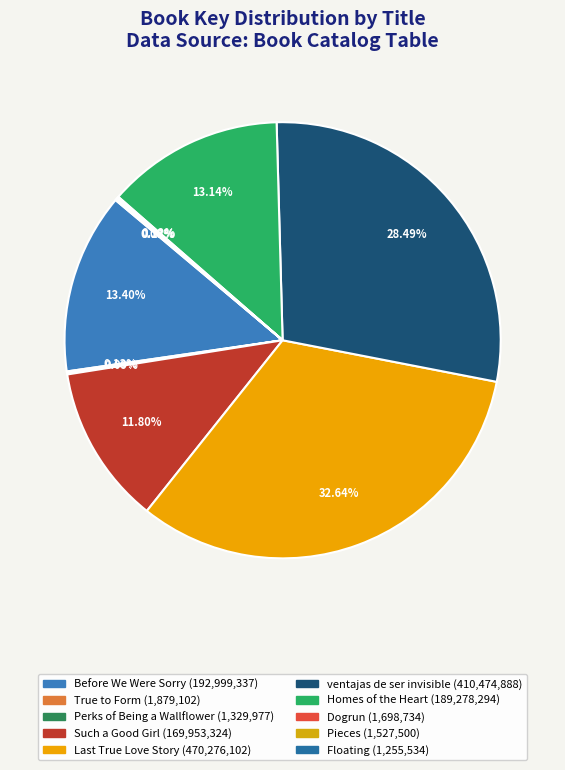

Between Such a Good Girl and Floating, which is larger?

Such a Good Girl